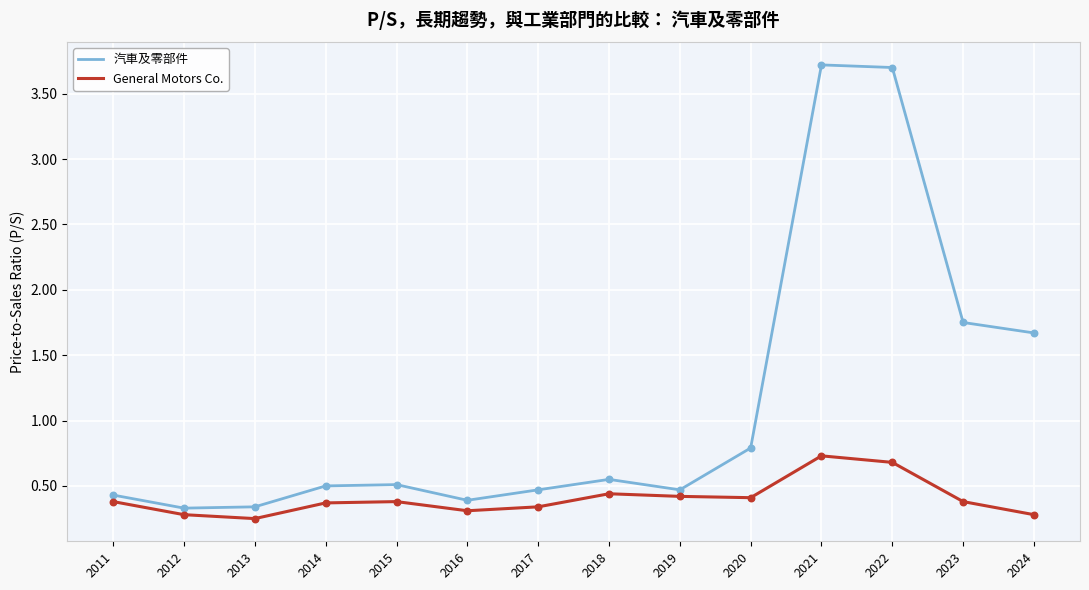

Which series has the largest total across all categories?

汽車及零部件